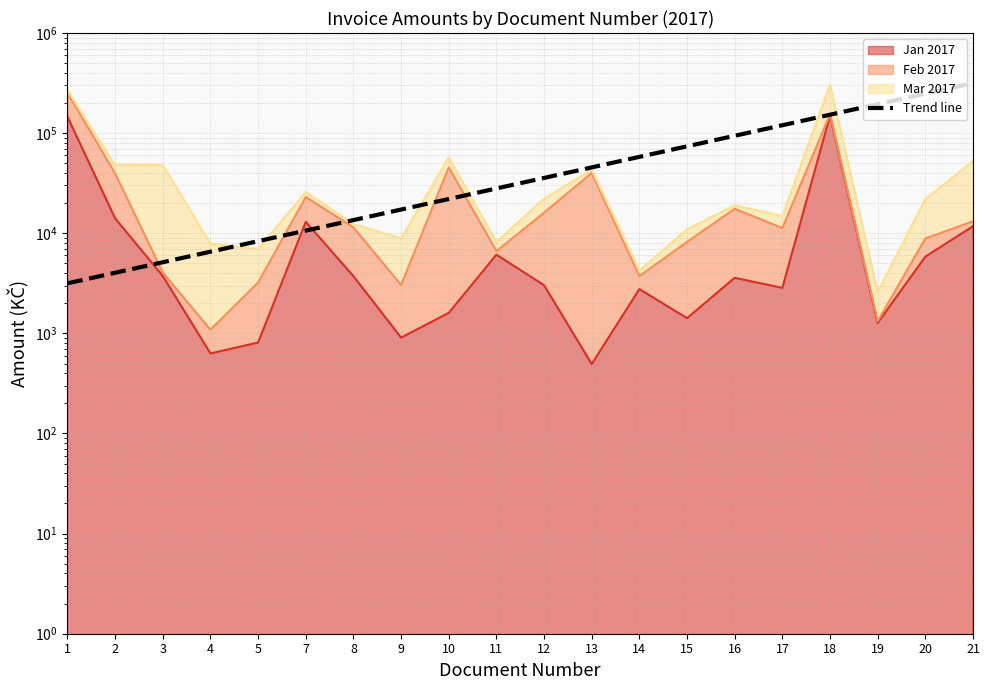

Reading left to right, list all the values displayed in this chart.

3162.3	4029.6	5134.8	6543.2	8337.8	10624.7	13538.8	17252.1	21983.9	28013.6	35697.0	45487.8	57963.9	73862.0	94120.5	119935.4	152830.7	194748.3	248162.9	316227.8